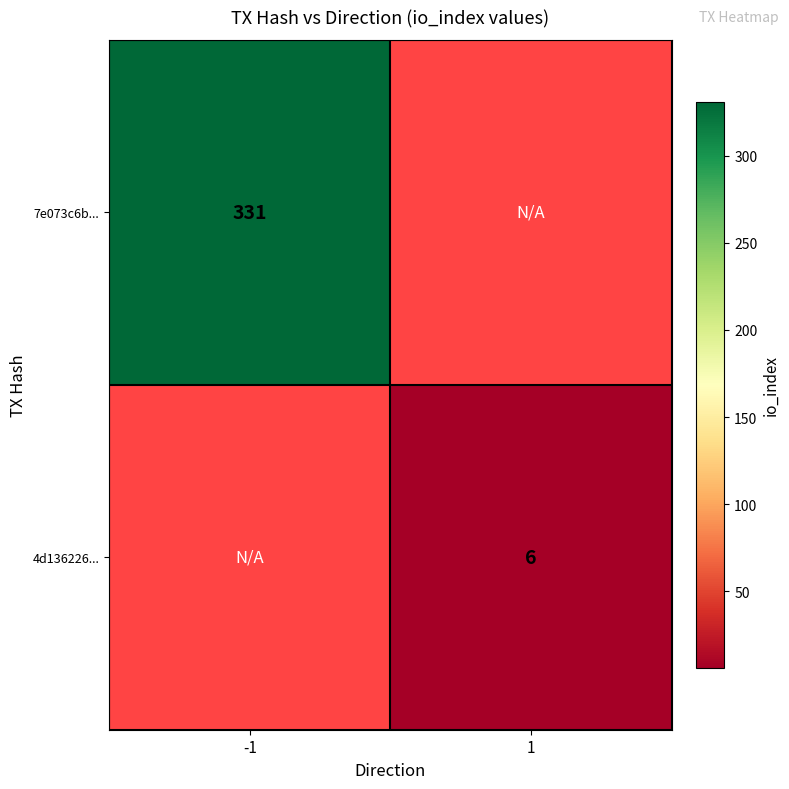

Is it true that 7e073c6b... equals 128.0 at -1?

False